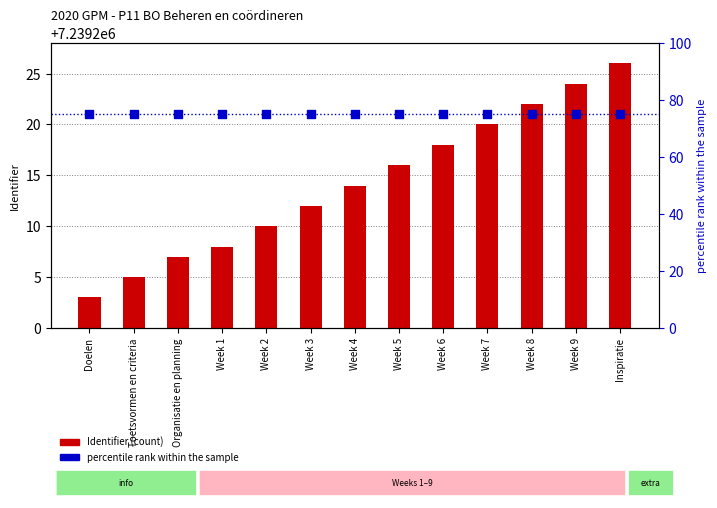

At how many categories does at least one series exceed 4475280?

13